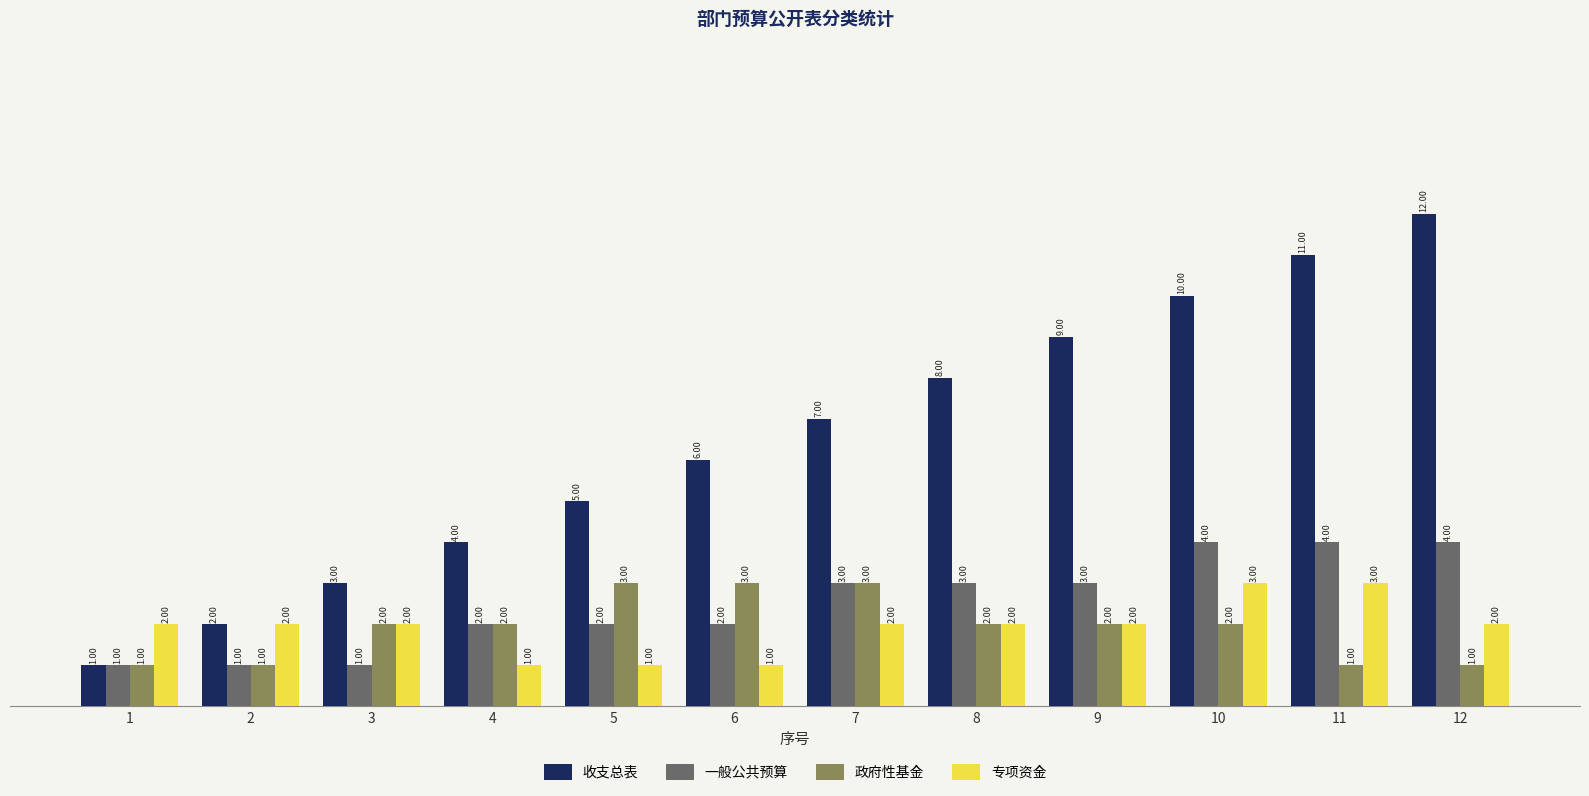

True or false: 收支总表 has a value of 4 at 4.

True